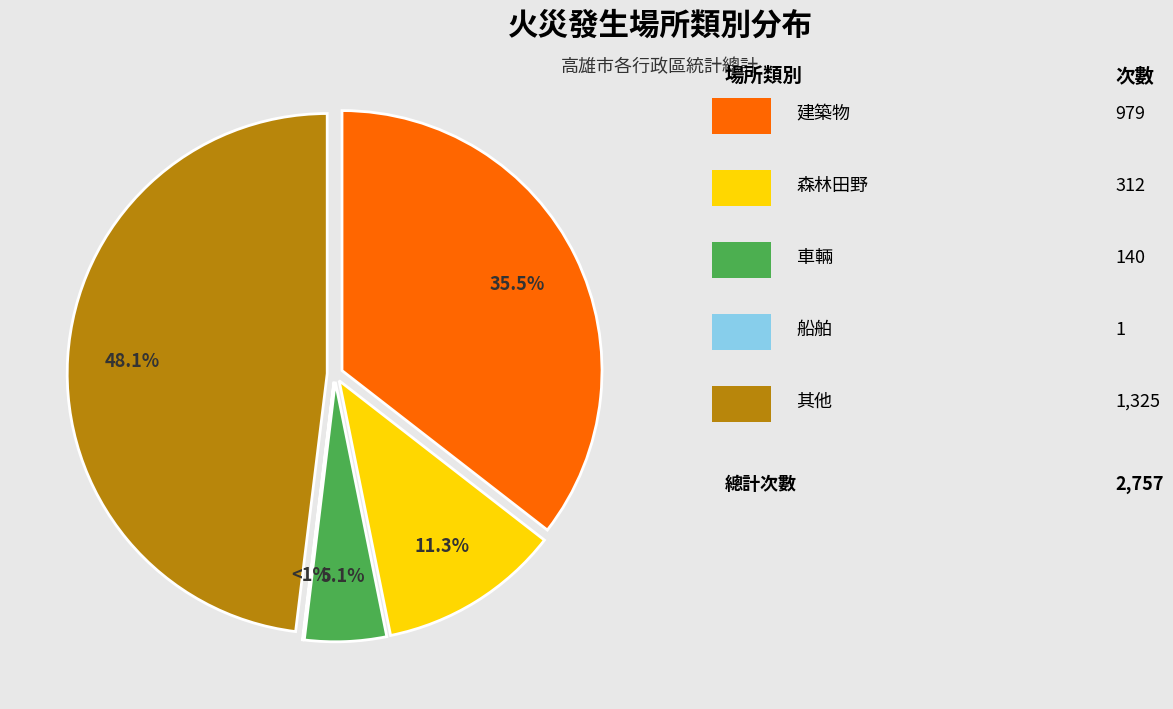

Which slice is the smallest?

船舶